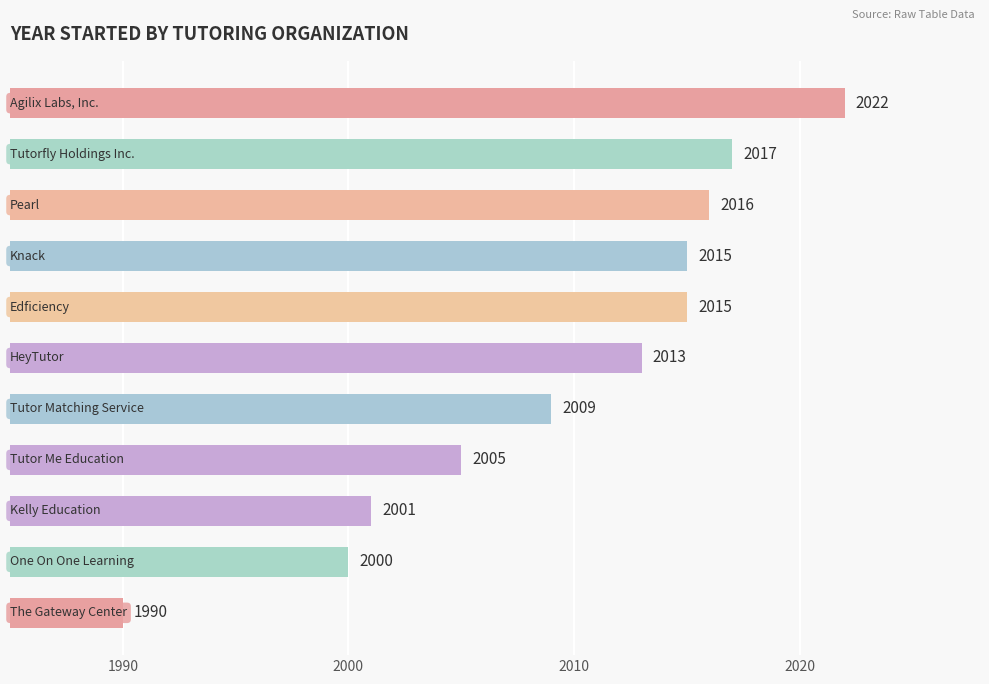

What is the value of the 3rd bar from the top?

2016